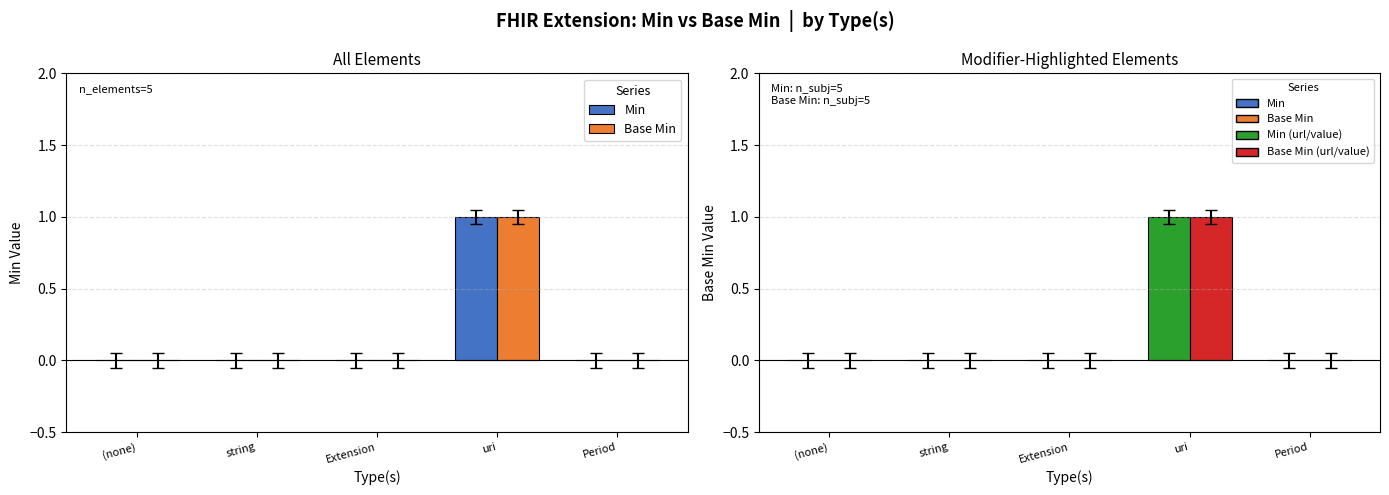

What is the difference between the maximum and minimum values in the Base Min series?

1